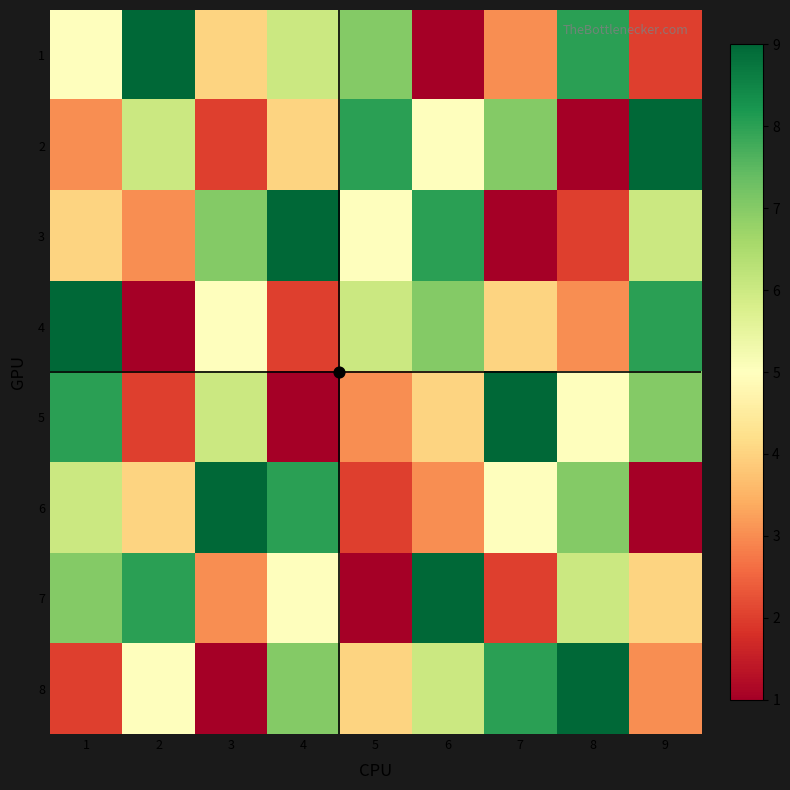

Reading left to right, transcribe all the data shown in this chart.

1: 1=5	2=9	3=4	4=6	5=7	6=1	7=3	8=8	9=2
2: 1=3	2=6	3=2	4=4	5=8	6=5	7=7	8=1	9=9
3: 1=4	2=3	3=7	4=9	5=5	6=8	7=1	8=2	9=6
4: 1=9	2=1	3=5	4=2	5=6	6=7	7=4	8=3	9=8
5: 1=8	2=2	3=6	4=1	5=3	6=4	7=9	8=5	9=7
6: 1=6	2=4	3=9	4=8	5=2	6=3	7=5	8=7	9=1
7: 1=7	2=8	3=3	4=5	5=1	6=9	7=2	8=6	9=4
8: 1=2	2=5	3=1	4=7	5=4	6=6	7=8	8=9	9=3